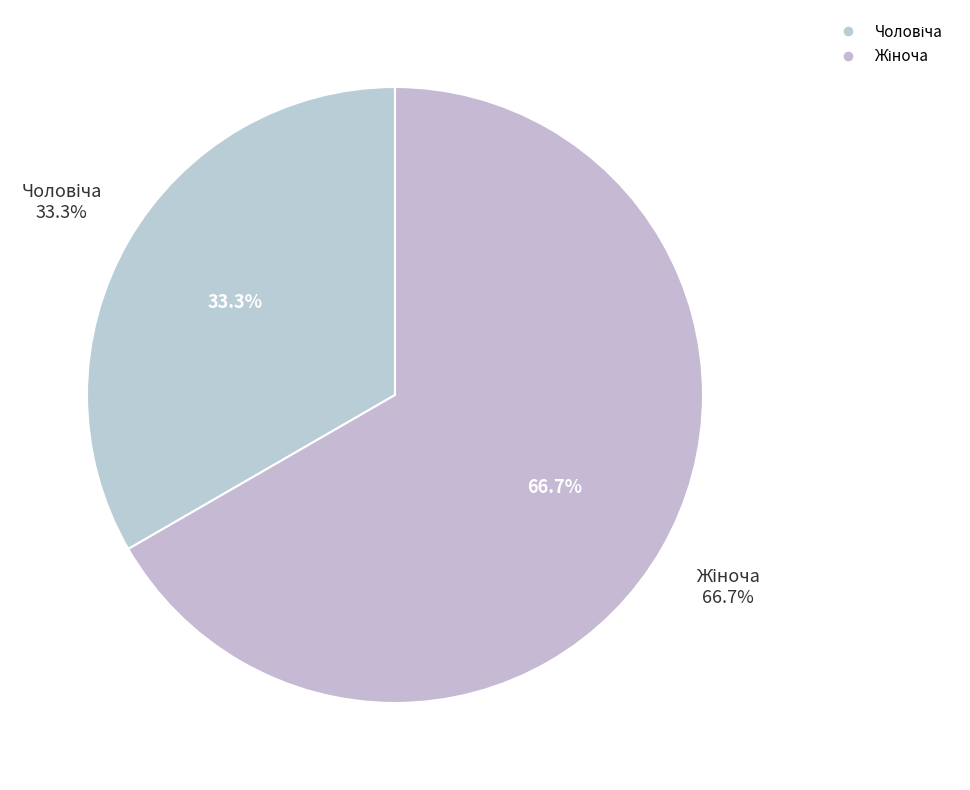

Which category has the smallest portion of the pie?

Чоловіча